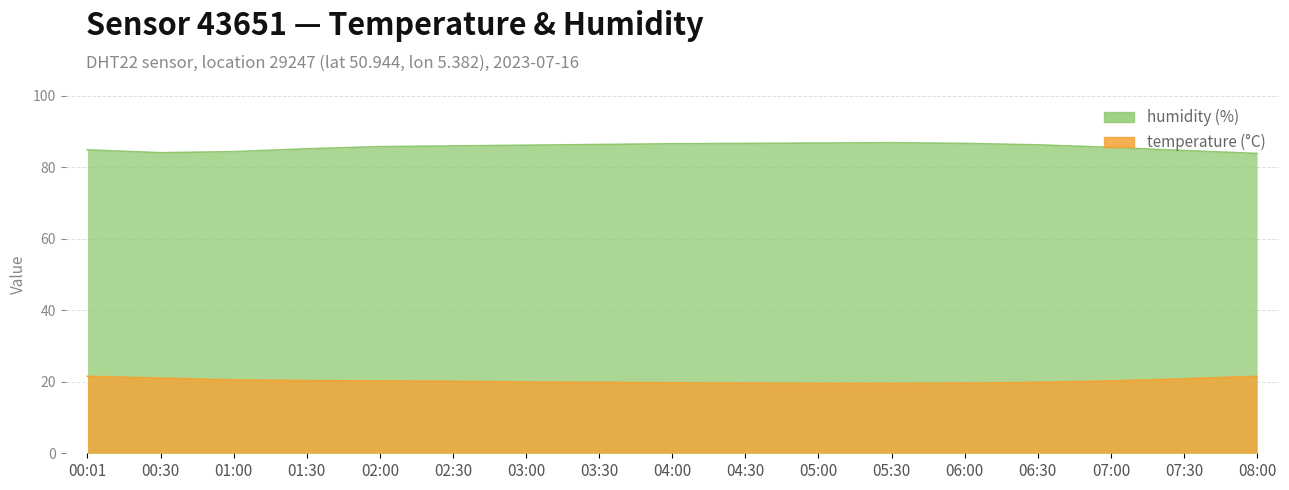

True or false: temperature and humidity intersect in this chart.

False